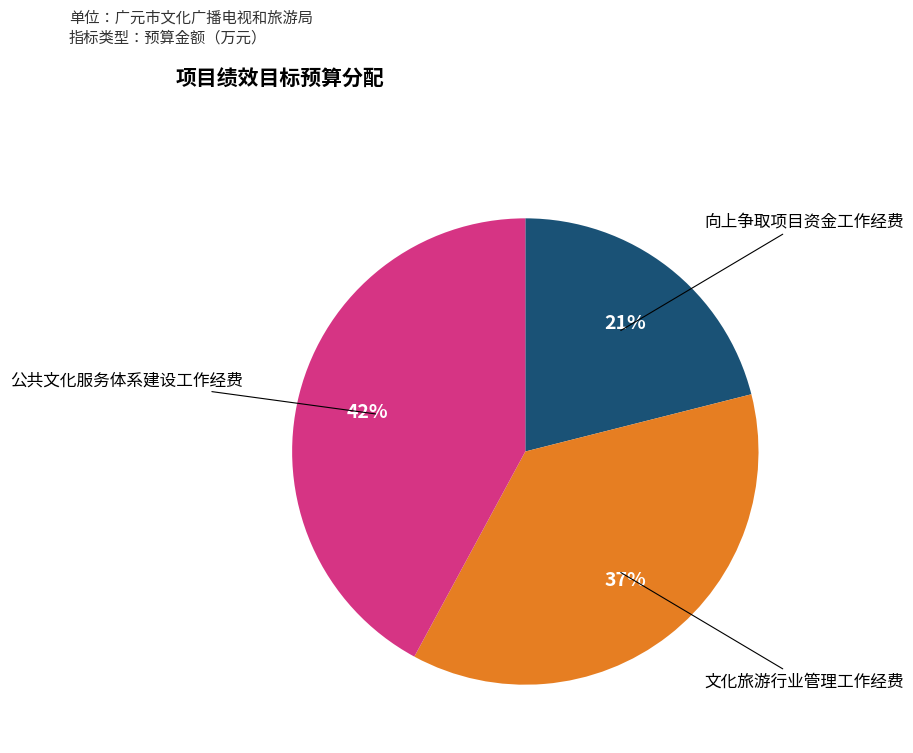

Is there a majority slice in this chart?

No